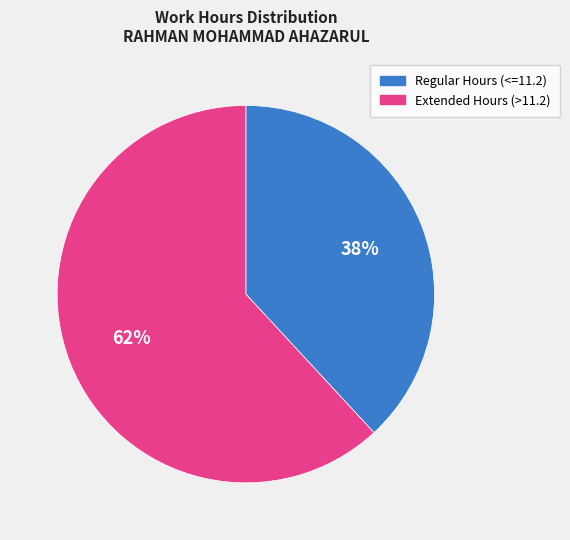

Is the sum of Extended Hours (>11.2) and Regular Hours (<=11.2) greater than half?

Yes